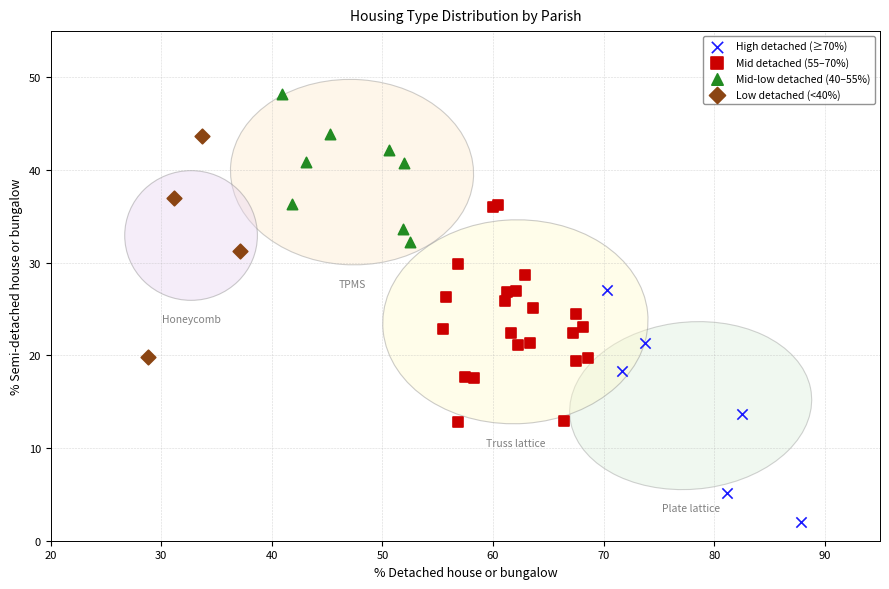

Which series contains the highest Y value?

Mid-low detached (40–55%)